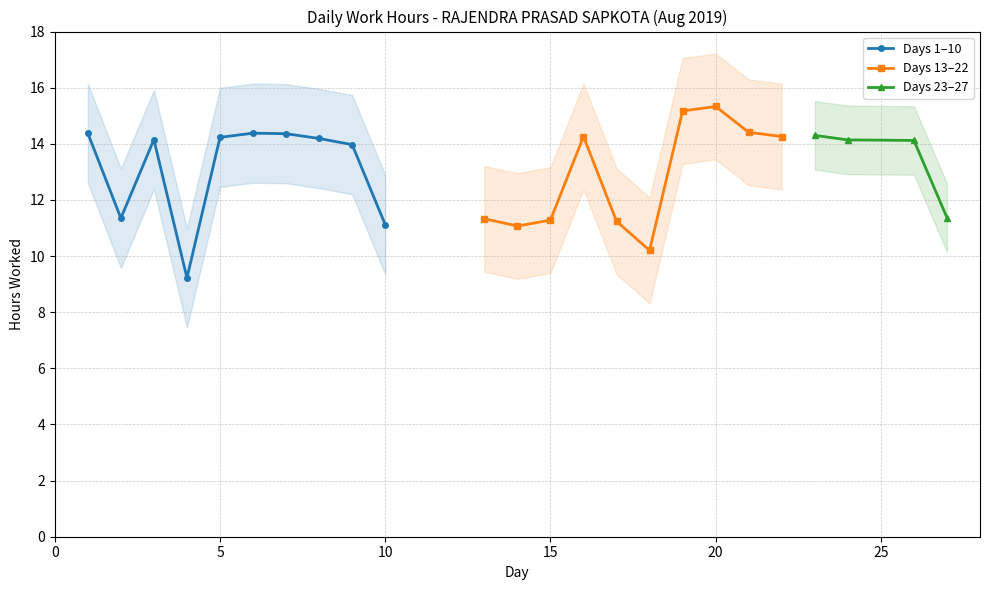

Which series has the widest spread of values?

Day 1-10